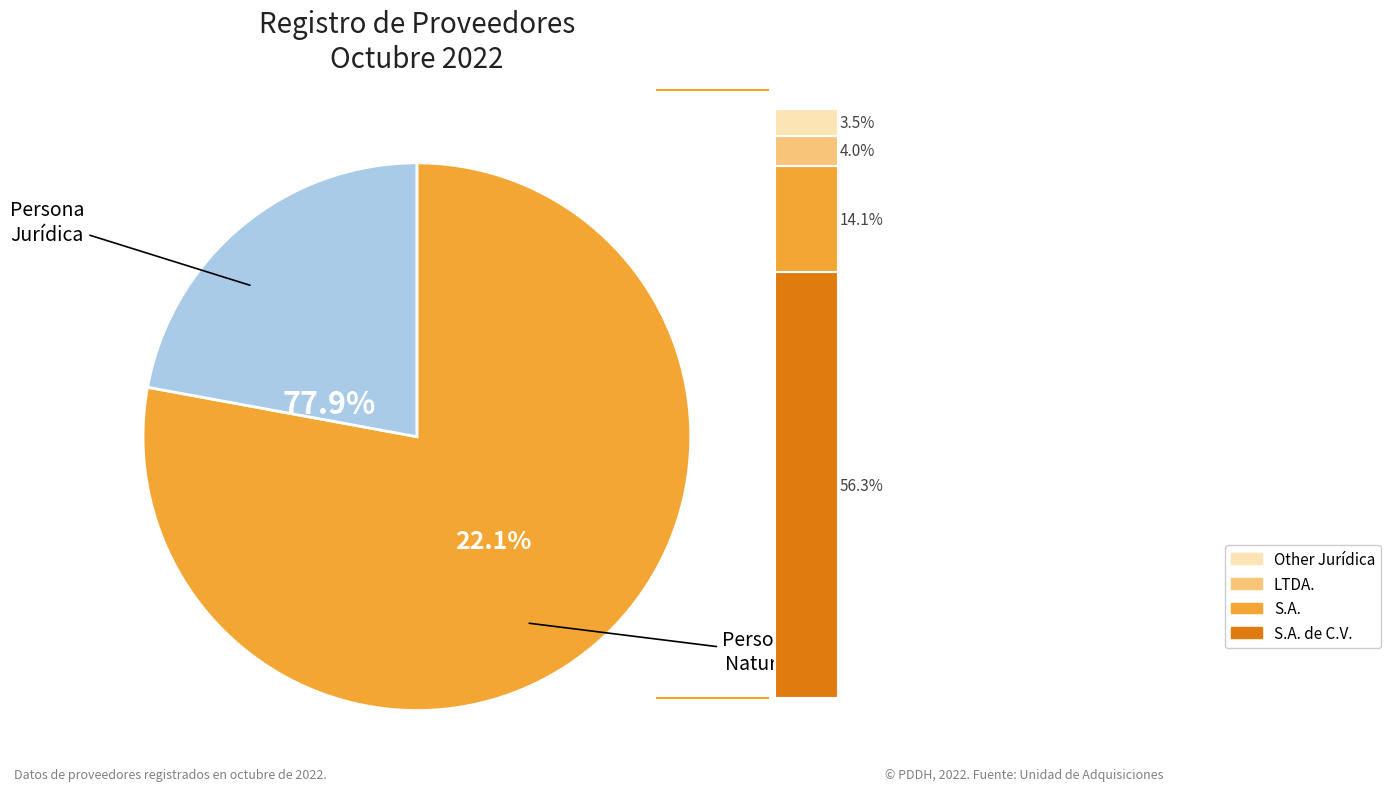

Which category has the smallest portion of the pie?

Persona Natural